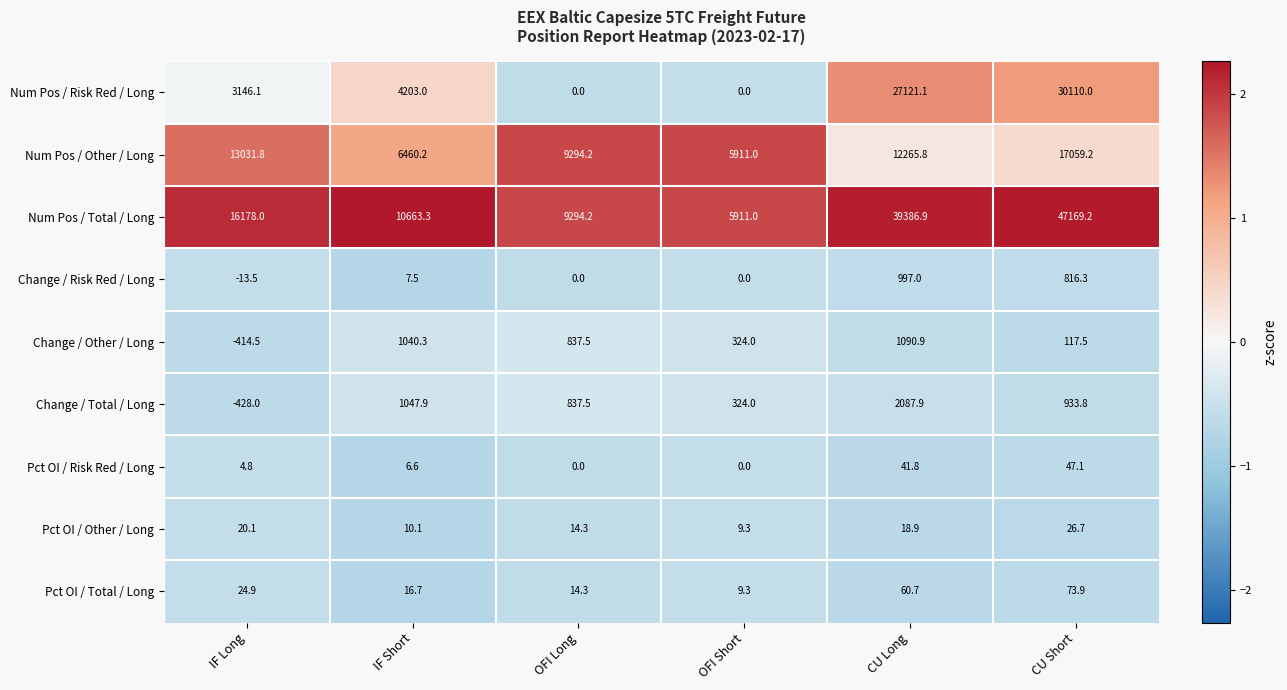

Which category has the highest value across all series?

CU Short